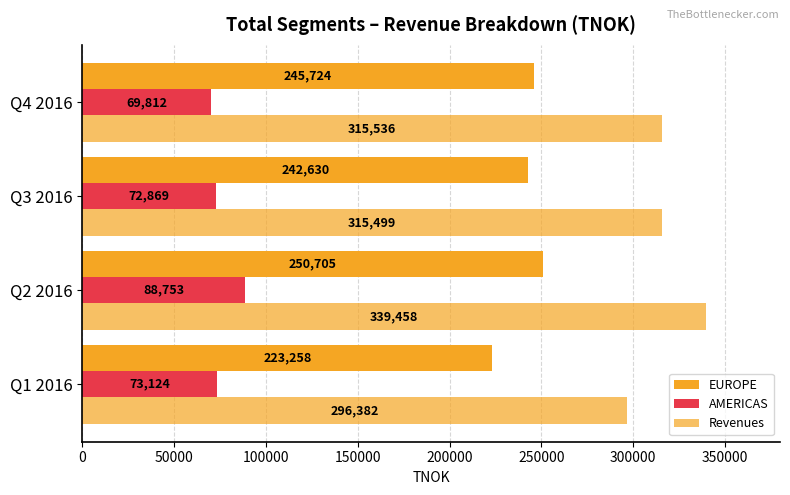

How many data points does each series have?

4